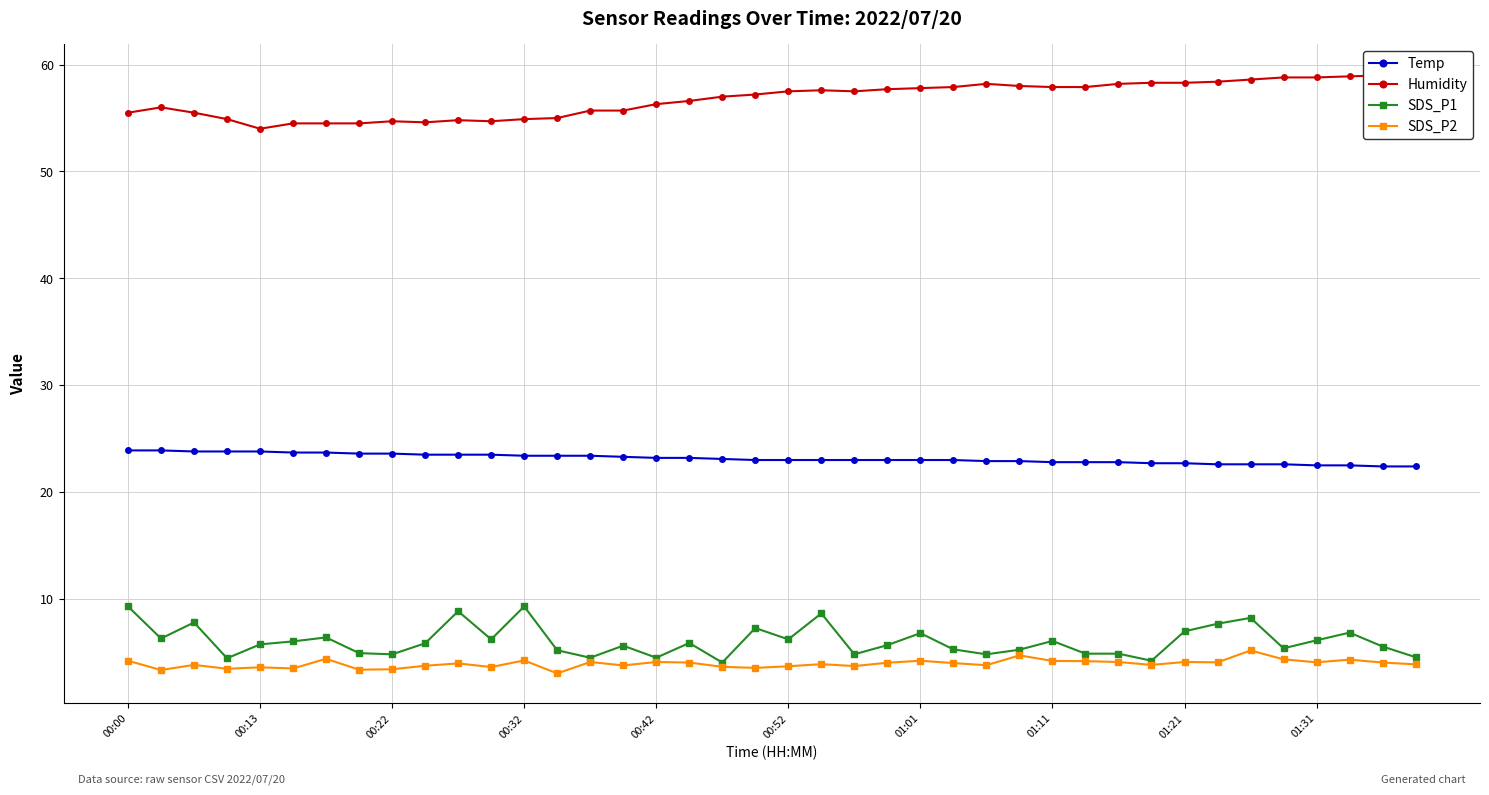

True or false: SDS_P1 and SDS_P2 intersect in this chart.

False